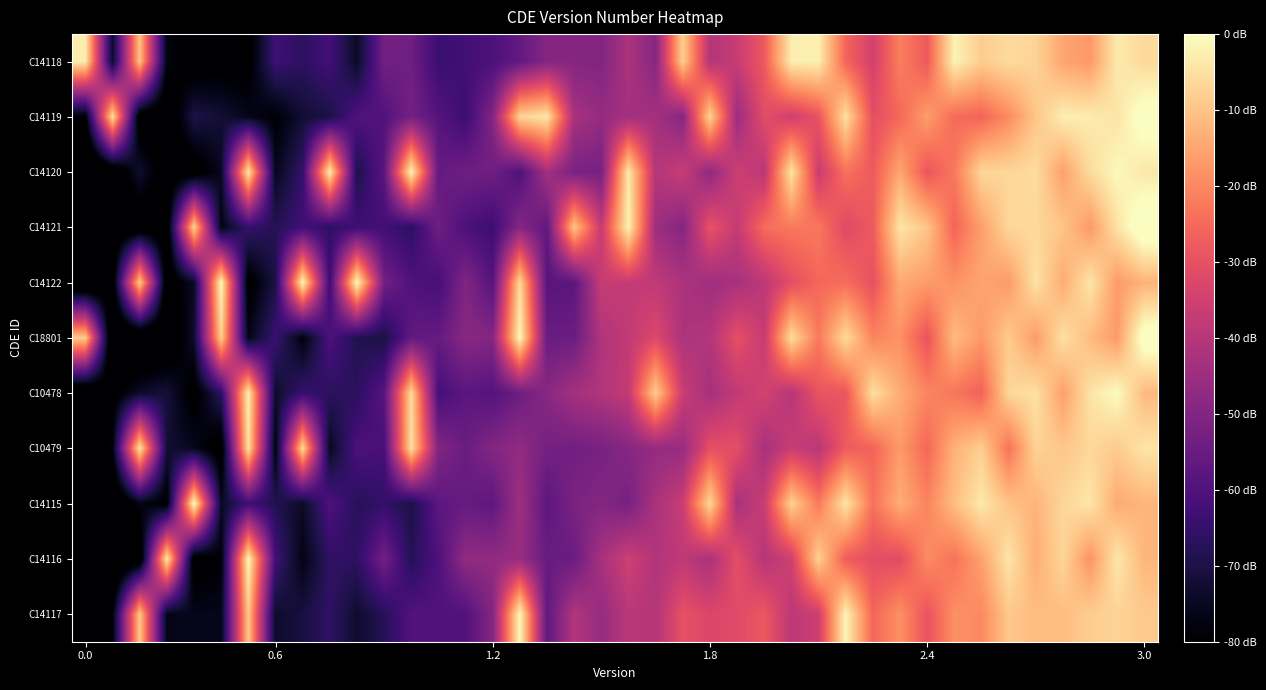

Which category has the highest value across all series?

3.0